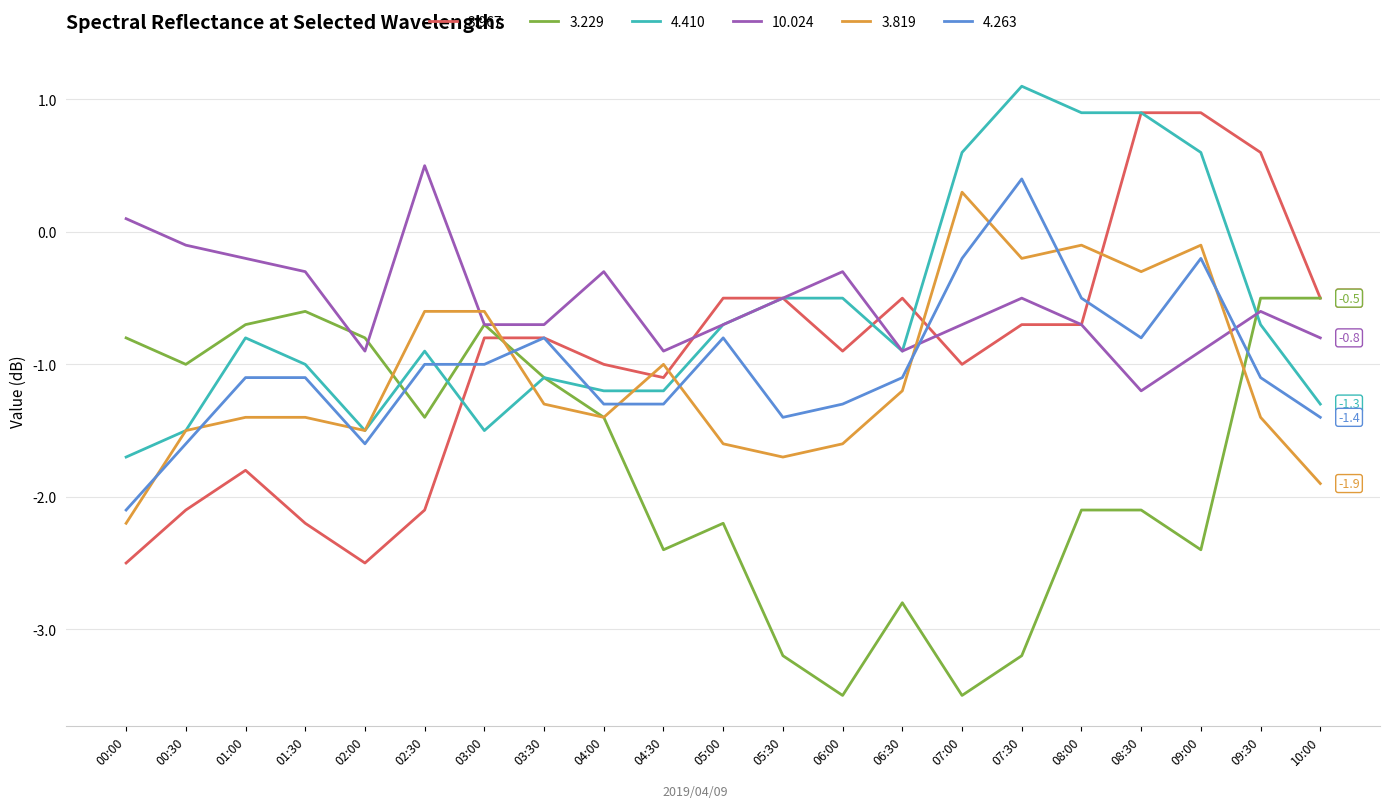

What is the highest value of the 3.967 series?

0.9